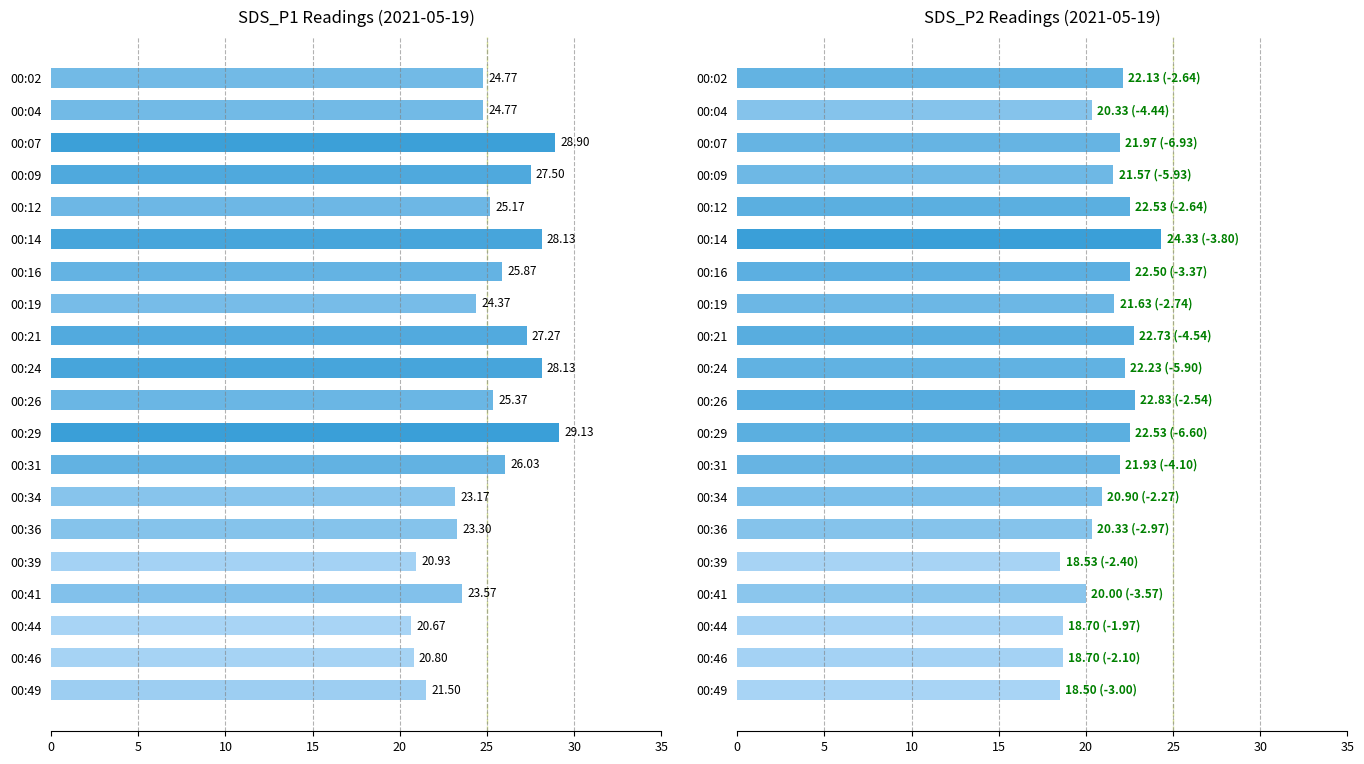

At how many categories does at least one series exceed 20?

20